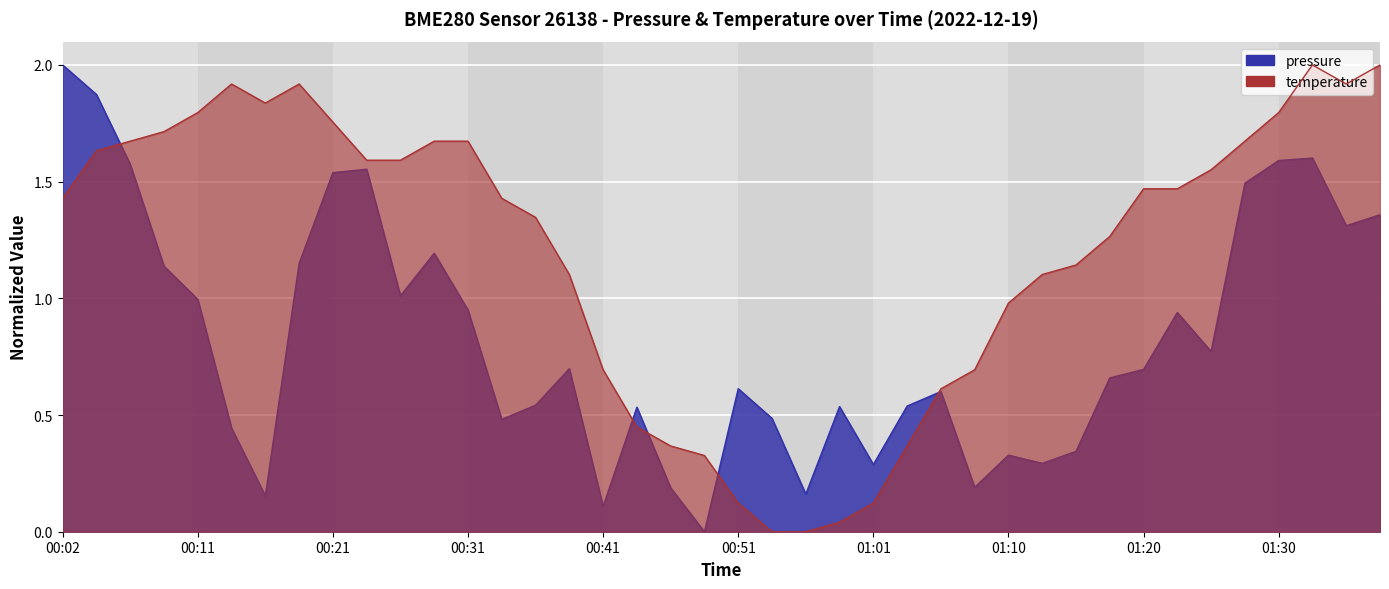

What is the difference between the temperature values at 00:33 and 00:31?

0.2